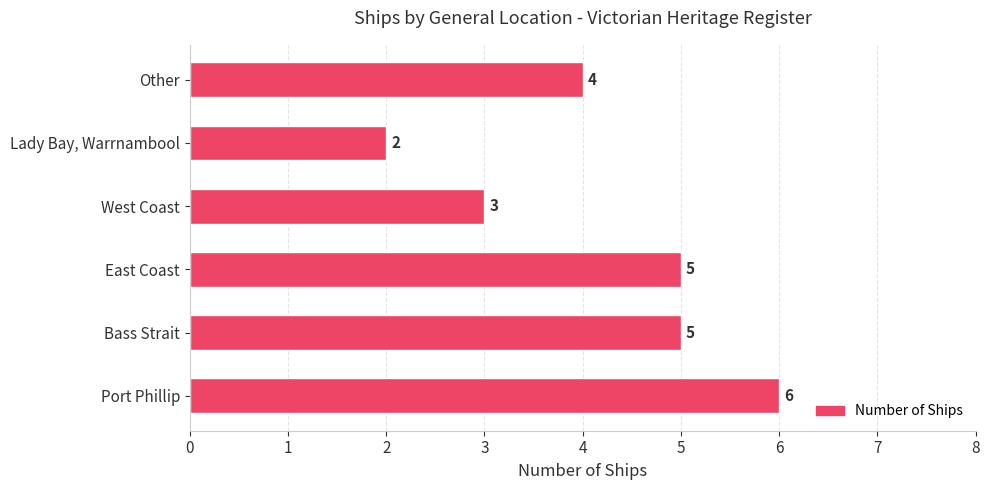

Reading top to bottom, what are all the values shown in this chart?

4	2	3	5	5	6